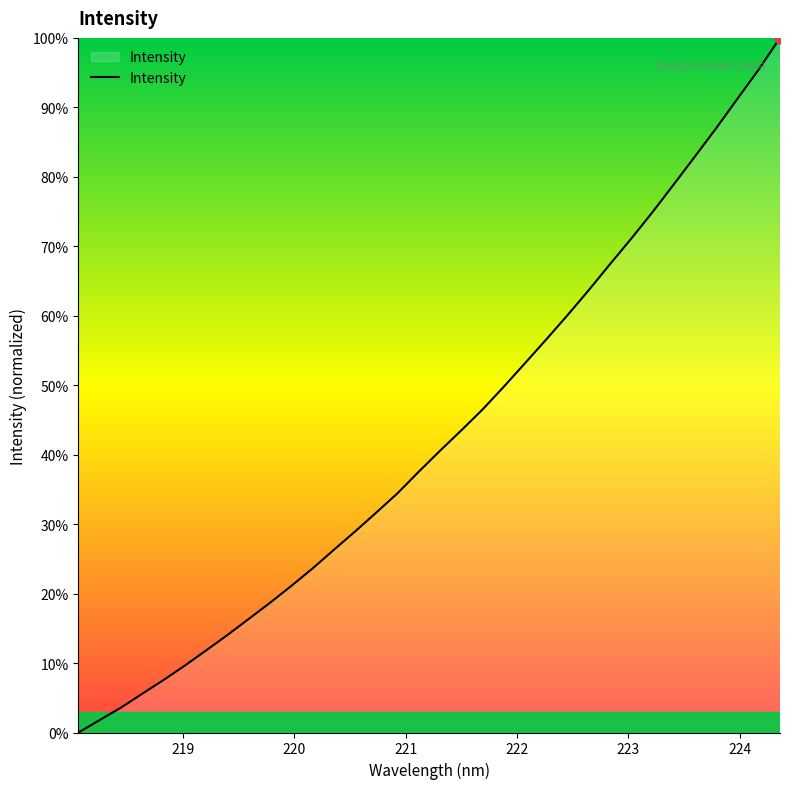

What is the sum of all values?

1455.7